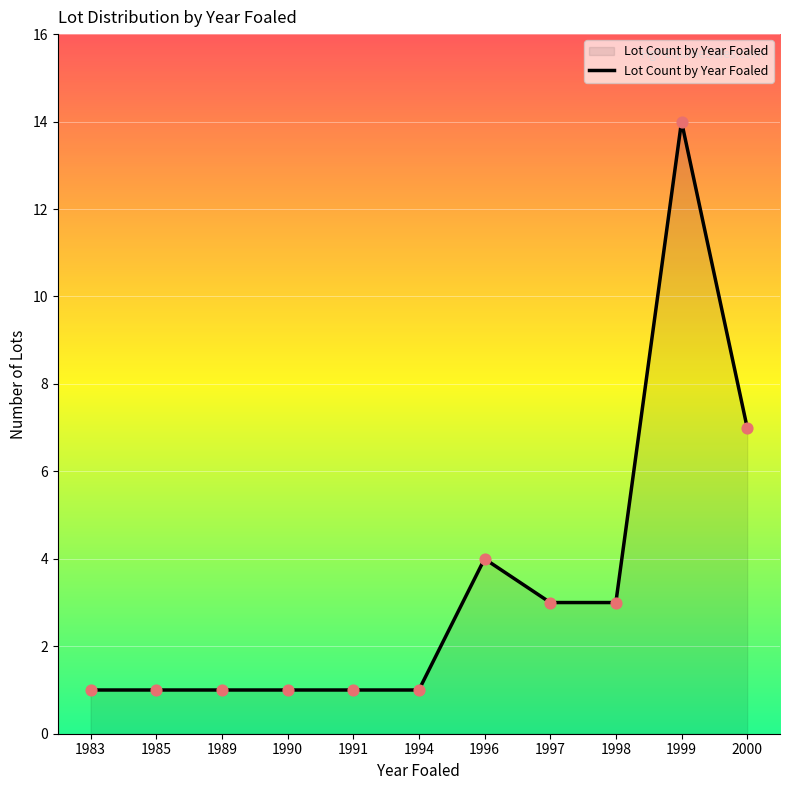

What is the change in value from 1985 to 1996?

+3